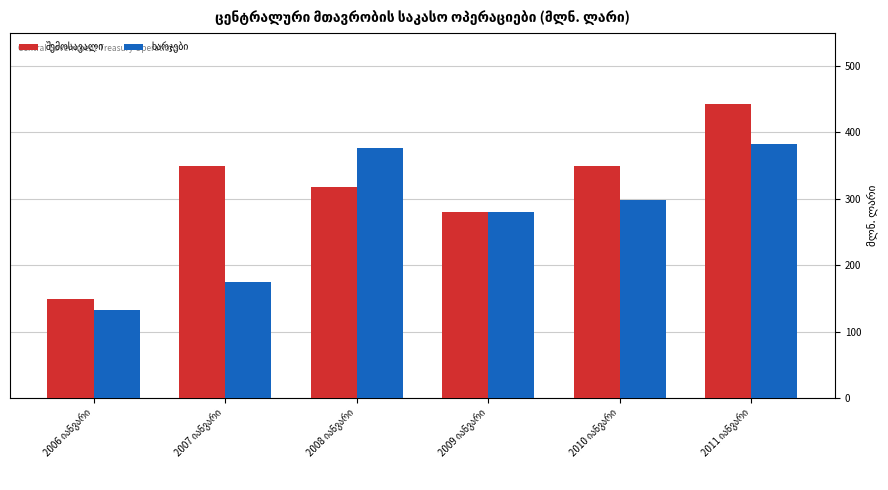

Are the bars grouped side by side (vs. stacked)?

Yes